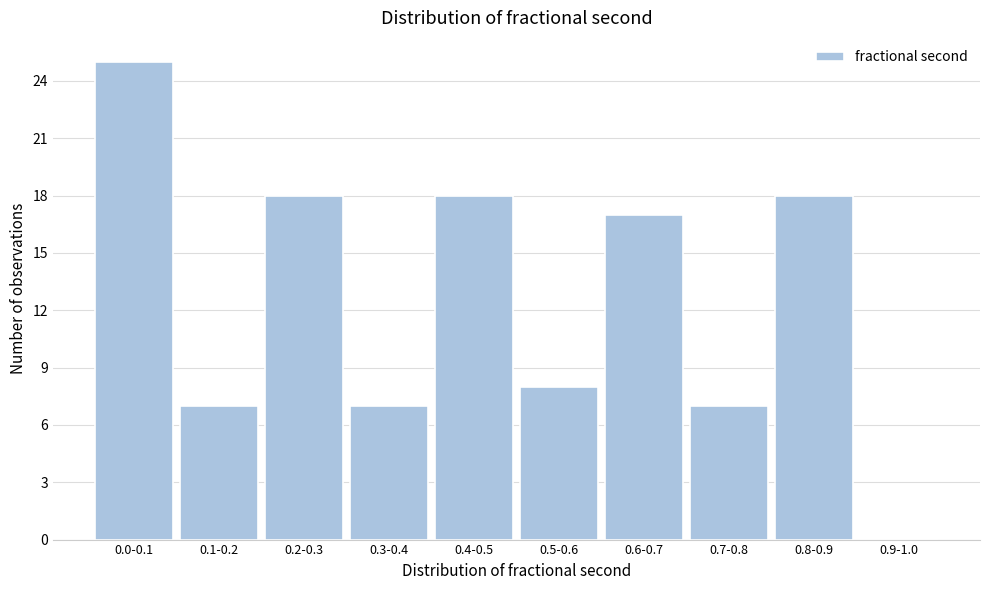

Reading right to left, transcribe all the data shown in this chart.

0.9-1.0=0	0.8-0.9=18	0.7-0.8=7	0.6-0.7=17	0.5-0.6=8	0.4-0.5=18	0.3-0.4=7	0.2-0.3=18	0.1-0.2=7	0.0-0.1=25